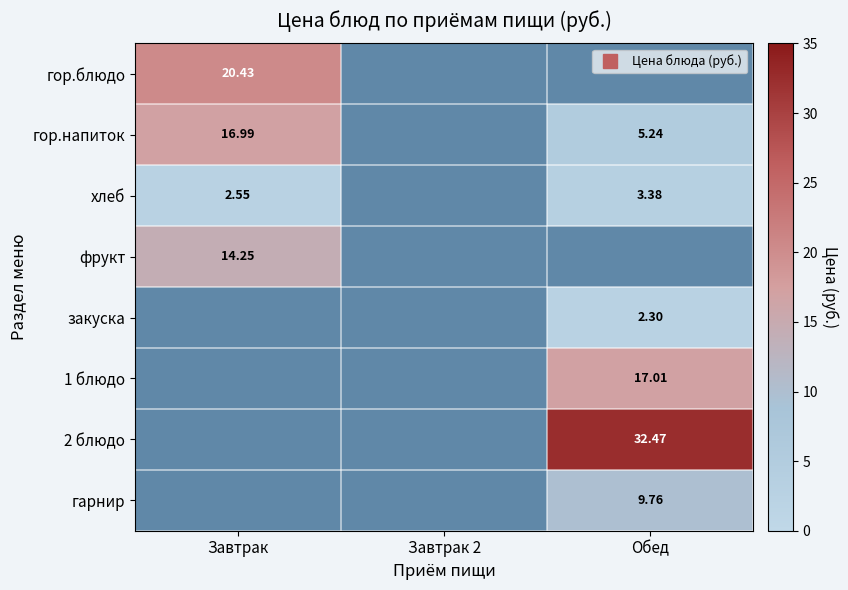

Between Завтрак and Обед, which is larger?

Обед